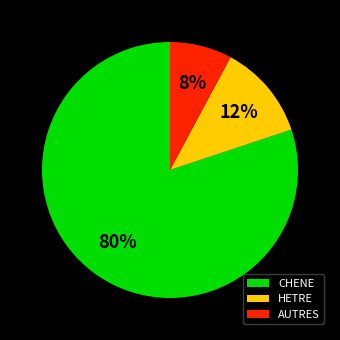

Count the number of slices in the pie.

3